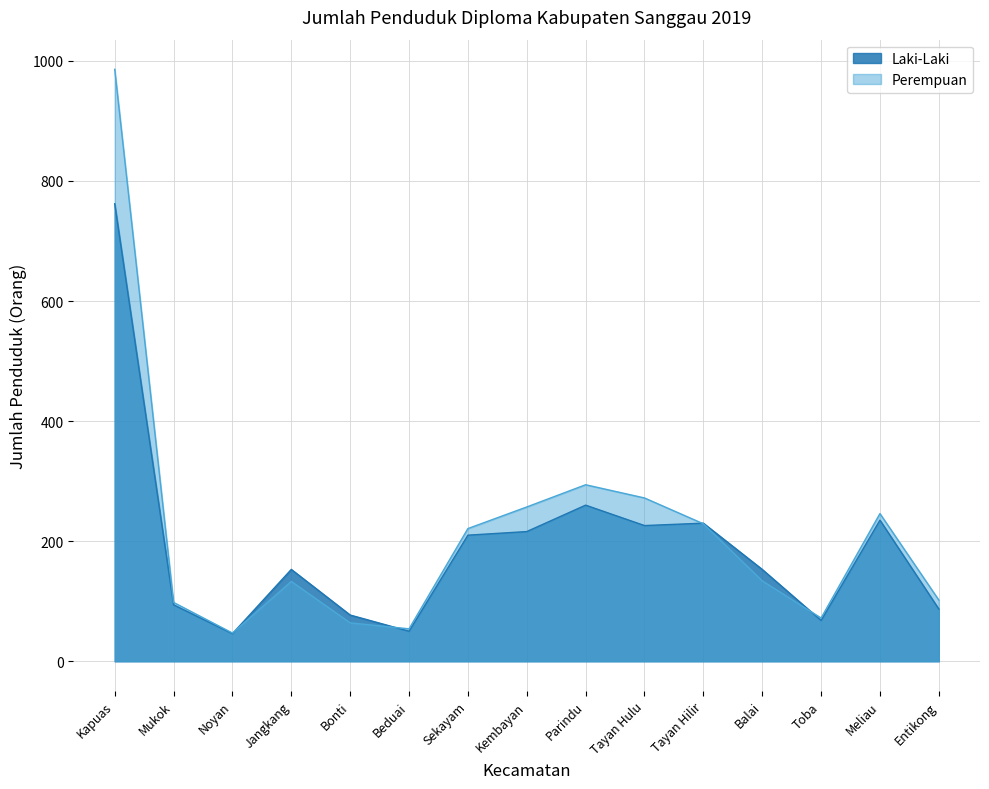

What are all the series names shown in the legend?

Laki-Laki, Perempuan